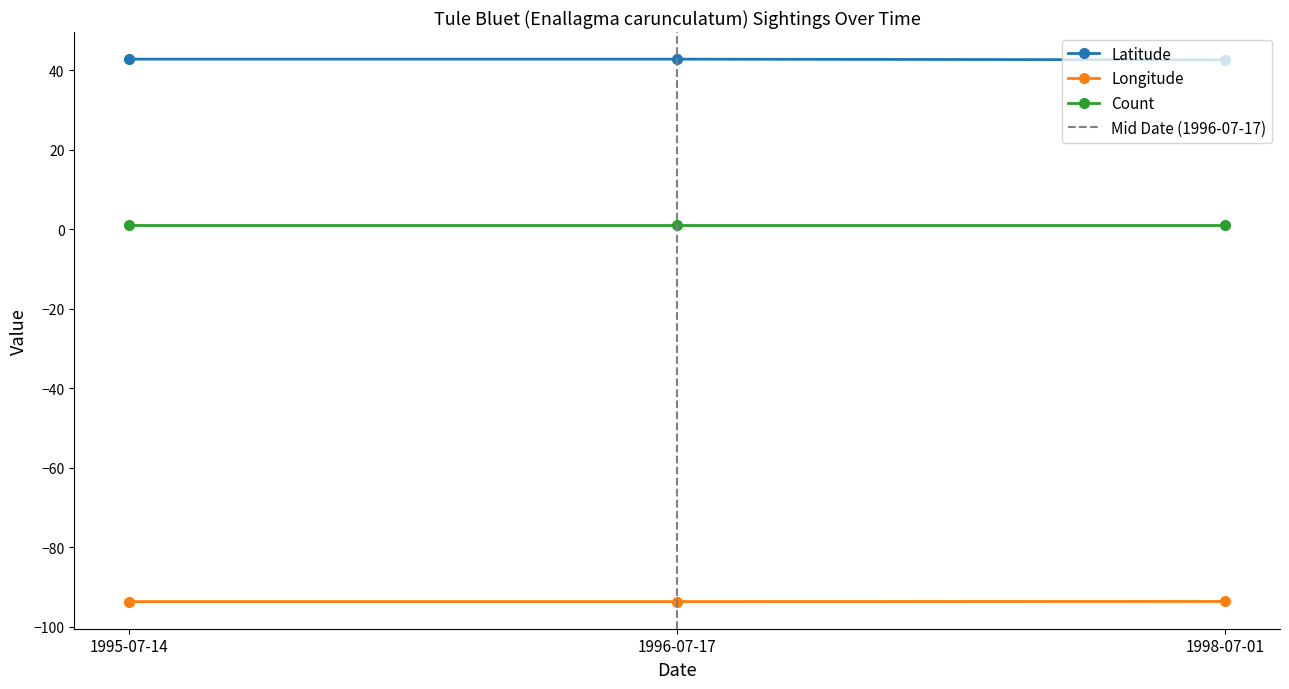

Is it true that Count equals 1.0 at 1995-07-14?

True